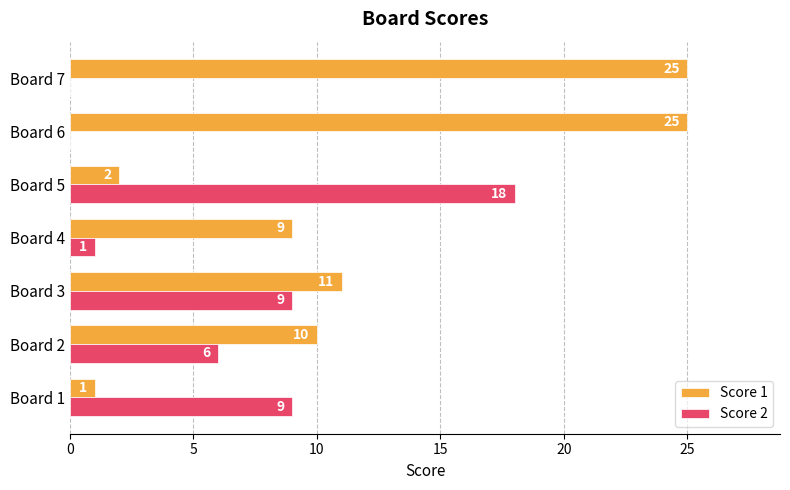

What is the total value across all series at Board 3?

20